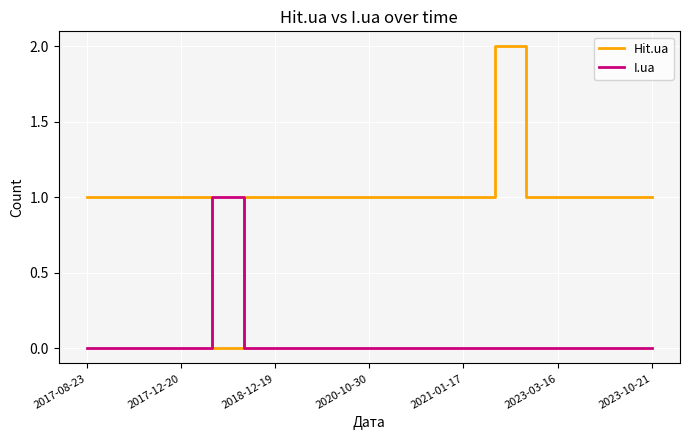

Does the chart display data point markers on the line(s)?

No